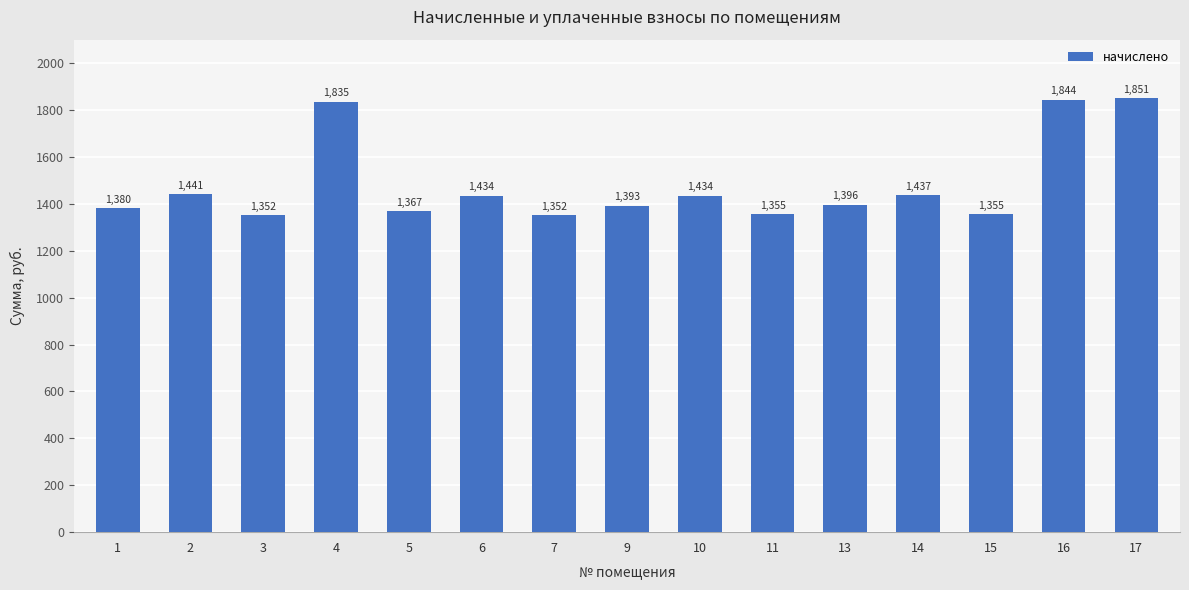

What is the change in value from 2 to 4?

+394.3